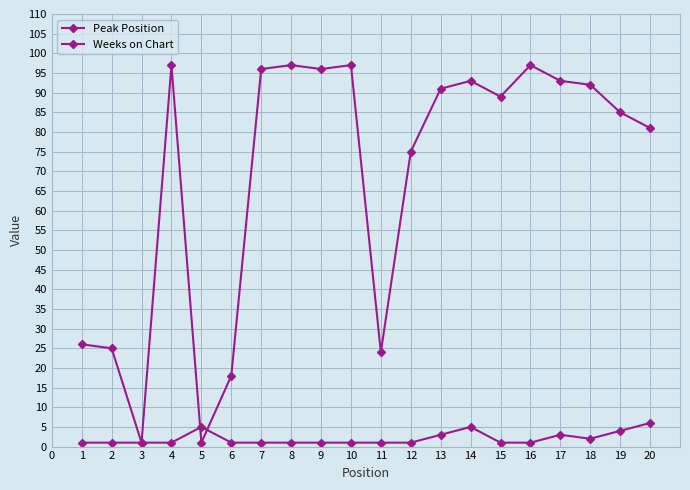

Count the number of data series in this chart.

2